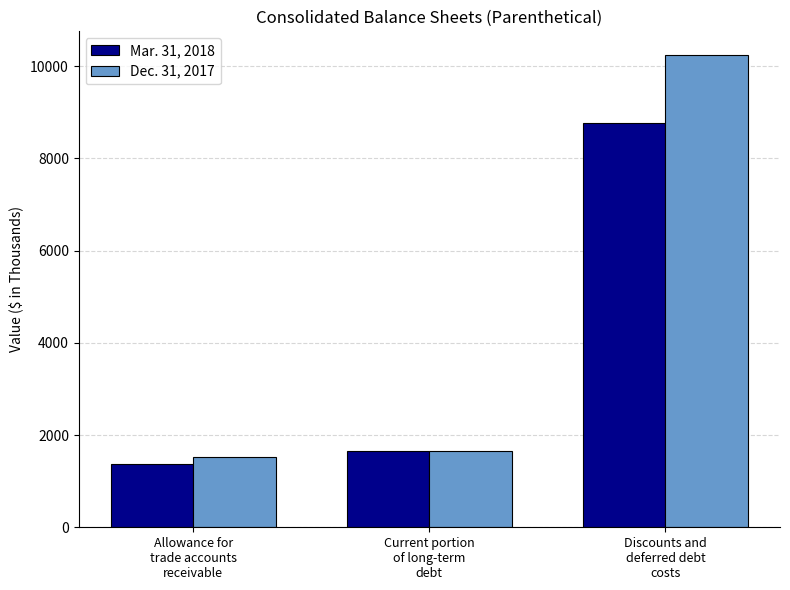

What is the minimum value shown in the chart?

1364